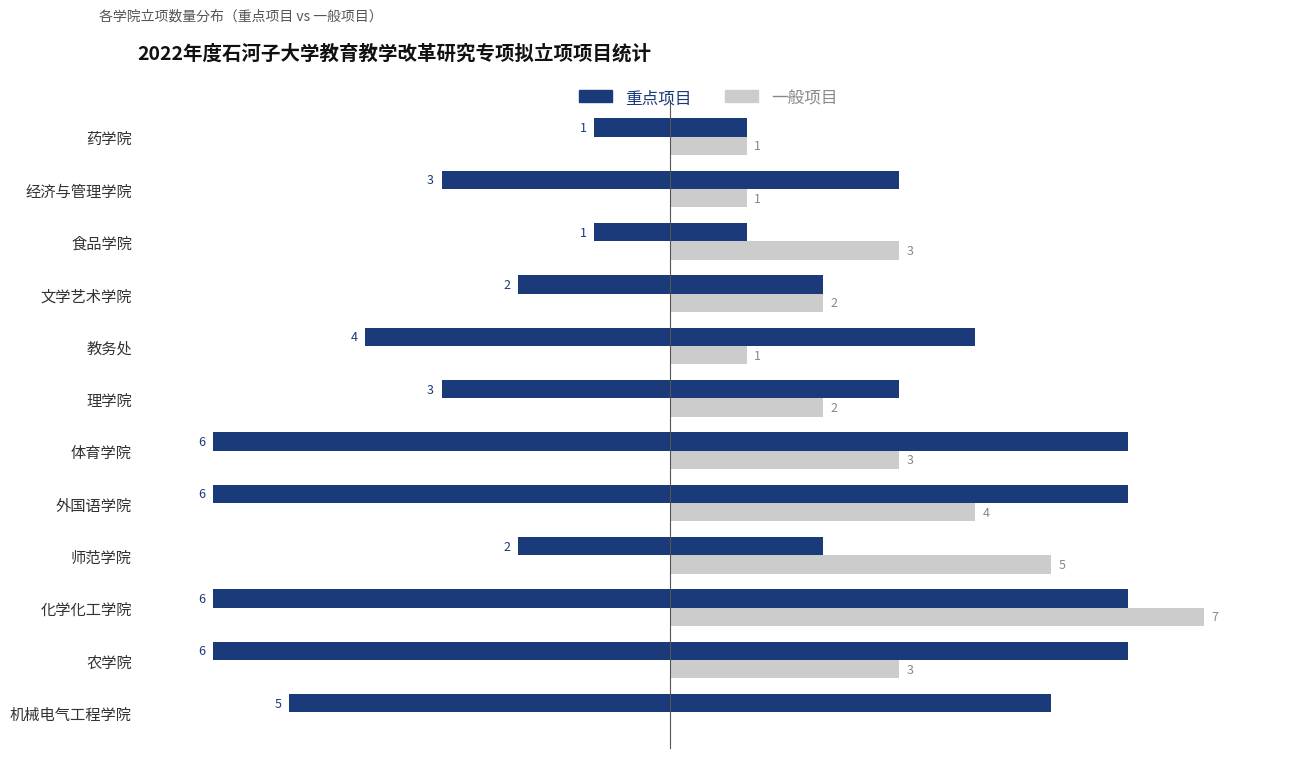

What are all the series names shown in the legend?

重点项目, 一般项目